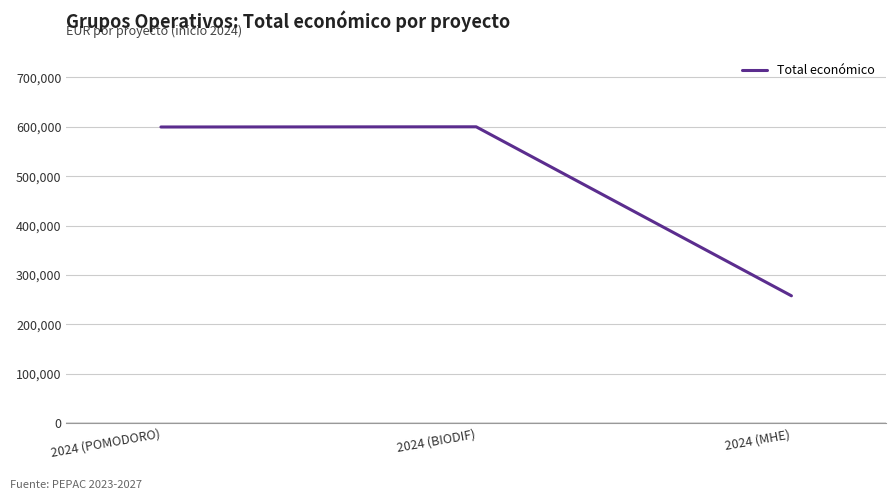

What is the difference between the maximum and minimum values?

342157